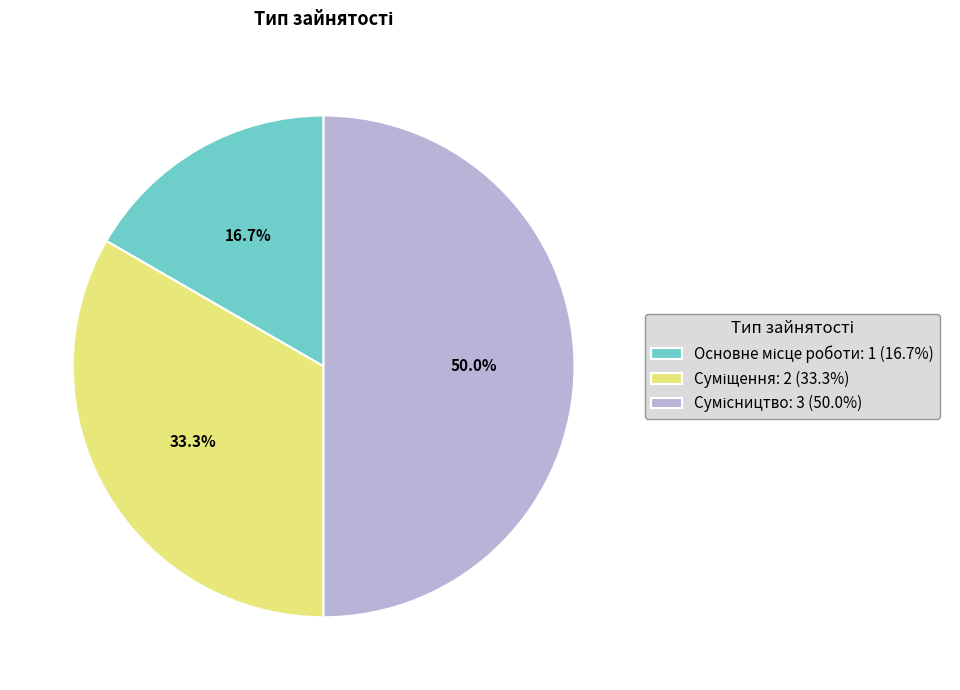

Does Основне місце роботи represent more than half of the total?

No